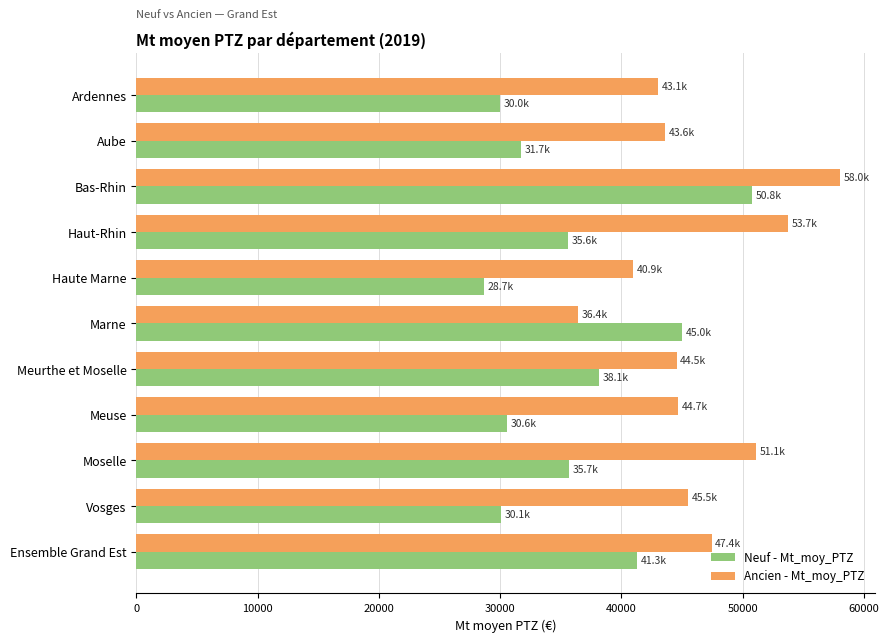

Is the value of Ancien - Mt_moy_PTZ at Aube greater than the value of Neuf - Mt_moy_PTZ at Haut-Rhin?

Yes